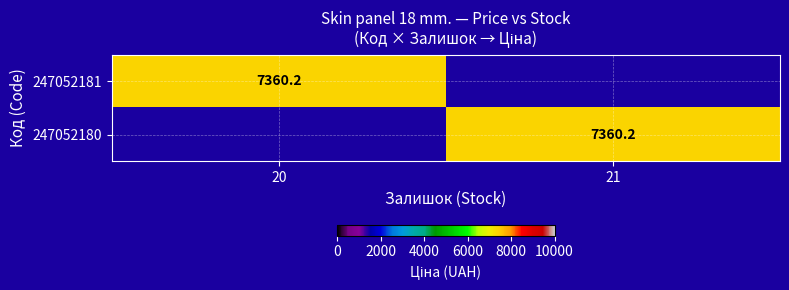

The 247052180 series shows 7360.2 at 21. True or false?

True